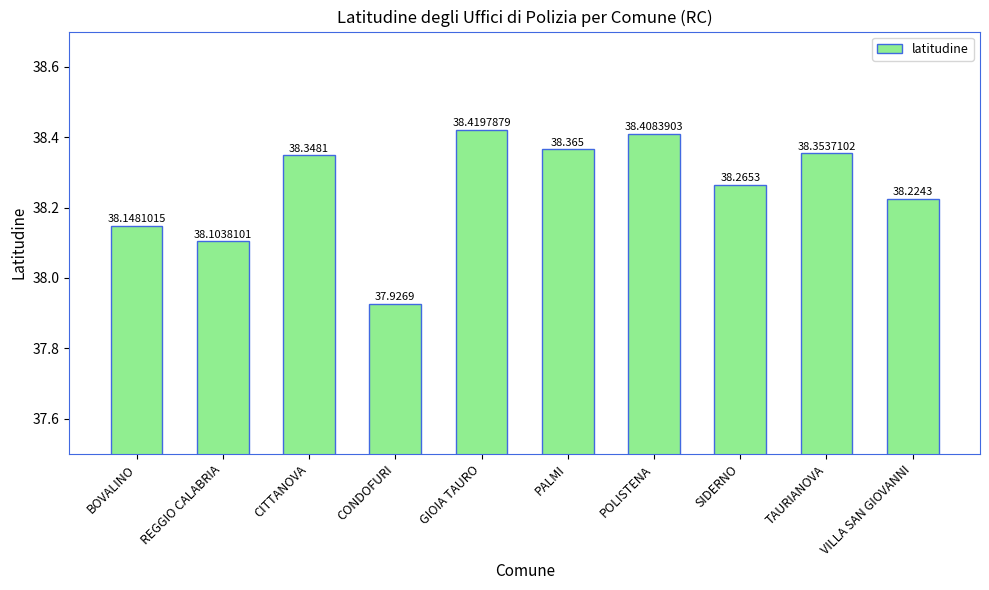

List the labels in order of value, largest first.

GIOIA TAURO, POLISTENA, PALMI, TAURIANOVA, CITTANOVA, SIDERNO, VILLA SAN GIOVANNI, BOVALINO, REGGIO CALABRIA, CONDOFURI